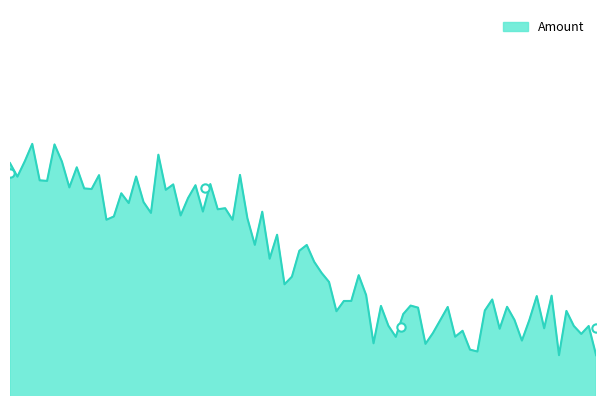

True or false: the data shows 14.5 at 0.0.

False